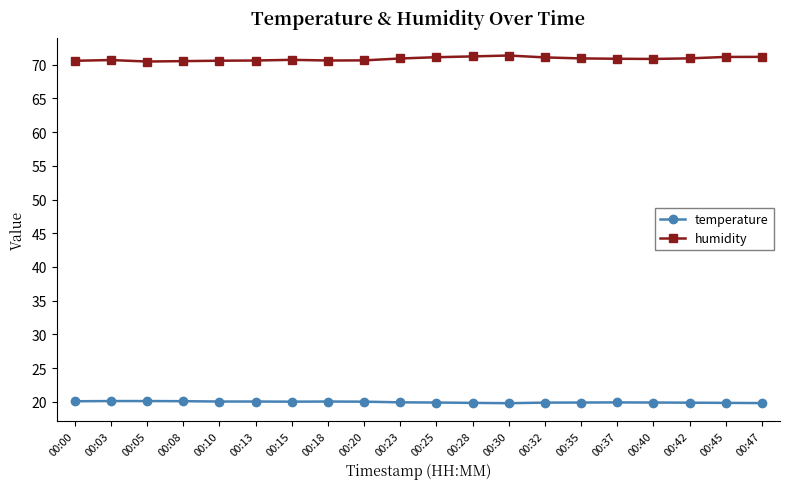

Which series has the largest range (max minus min)?

humidity